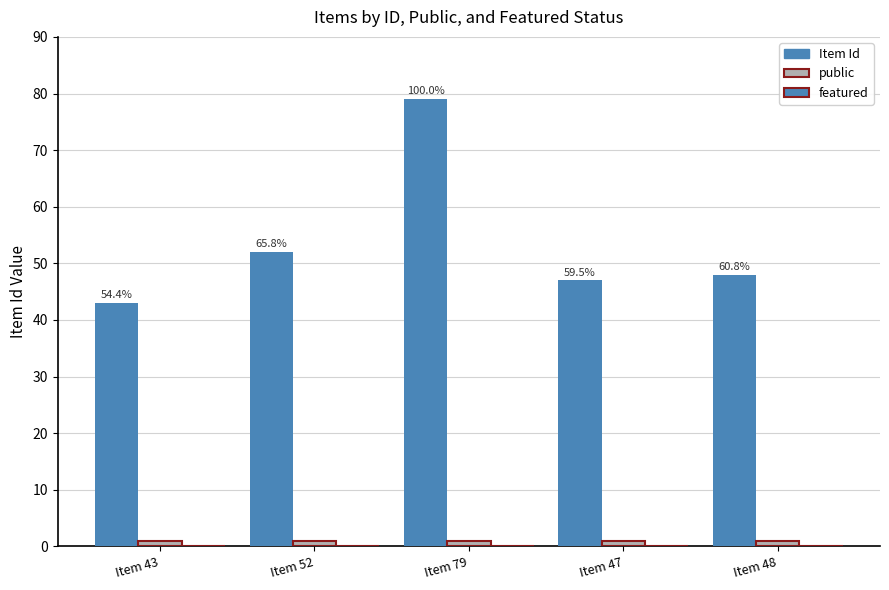

How many bars are there in each group?

2